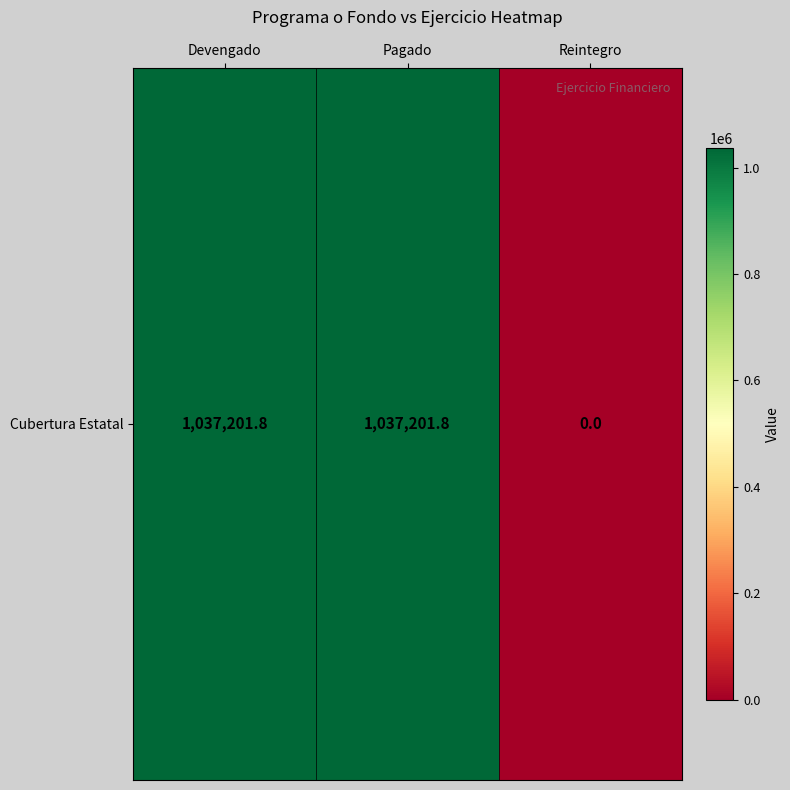

How many categories are shown in the chart?

3